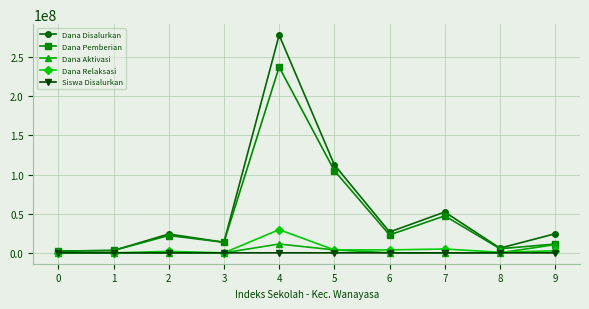

What is the difference between the highest and lowest values at 4?

278249523